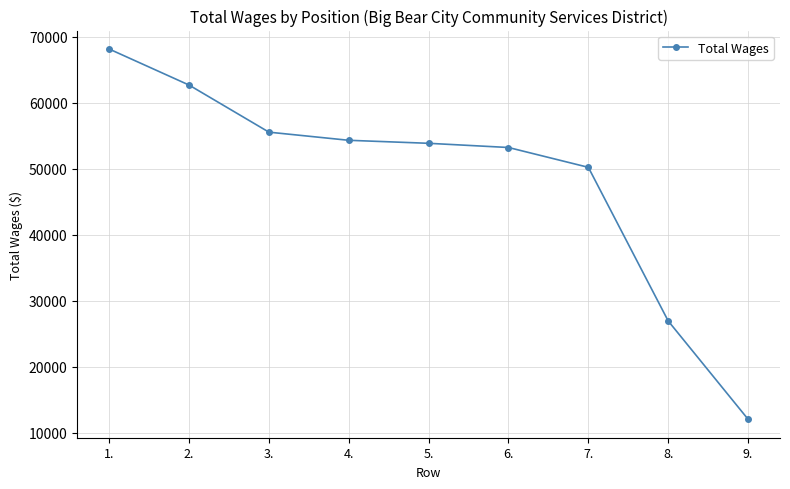

Is it true that the value at 8. is 26913?

True